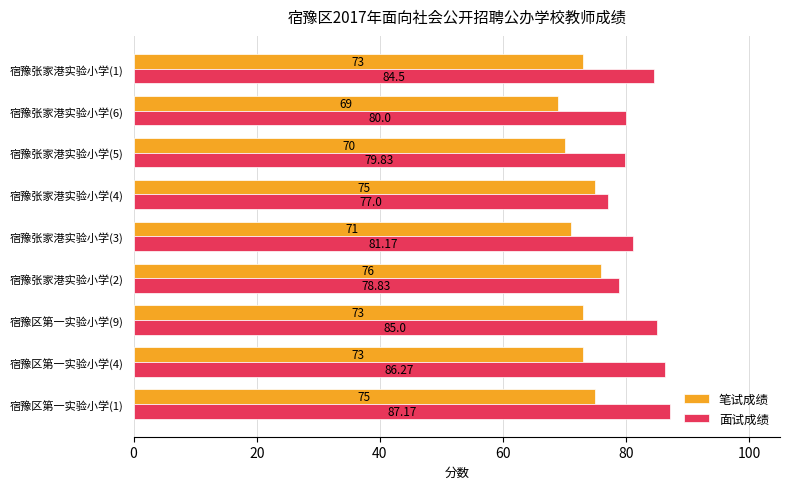

At how many categories does at least one series exceed 83?

4